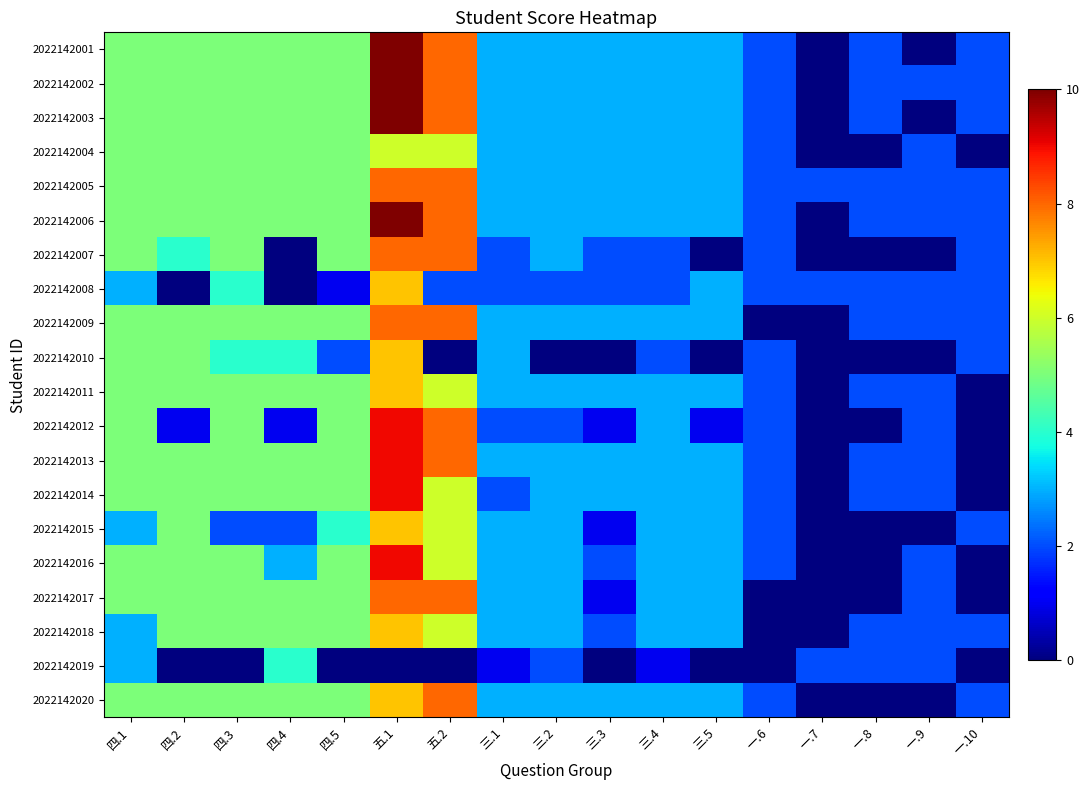

How many categories are shown in the chart?

17